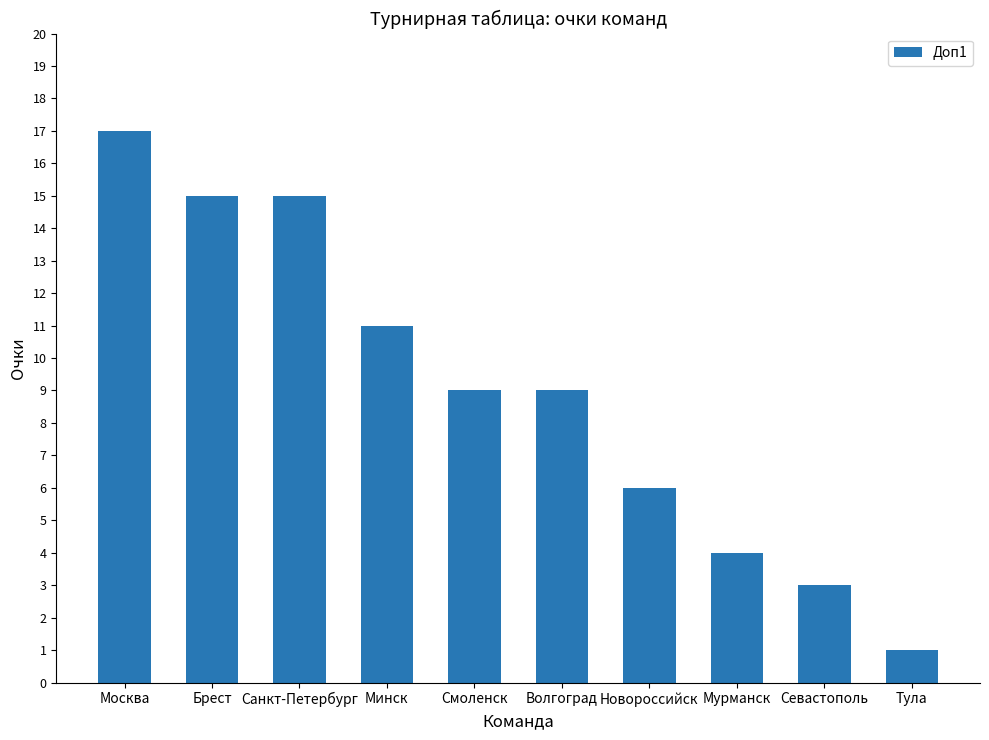

What is the difference between the maximum and second lowest values?

14